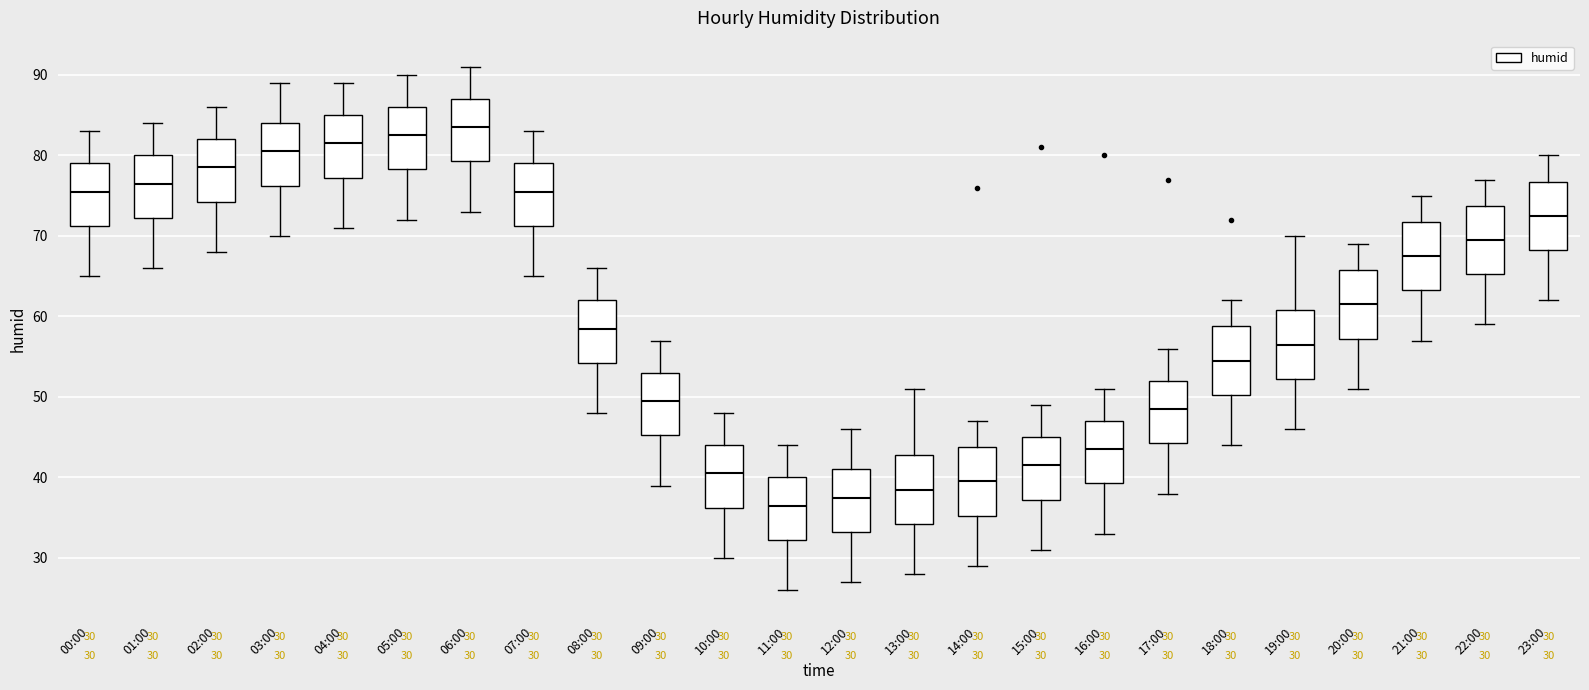

Which box has the lowest median line?

11:00